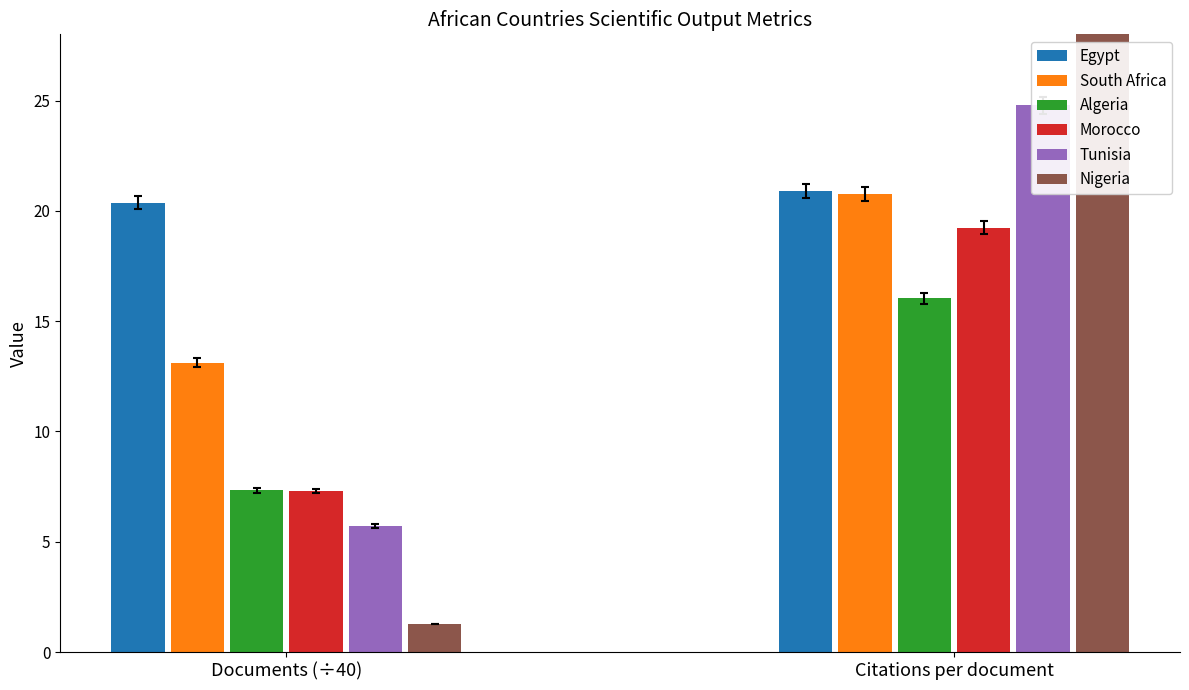

How many bars are there in total?

12